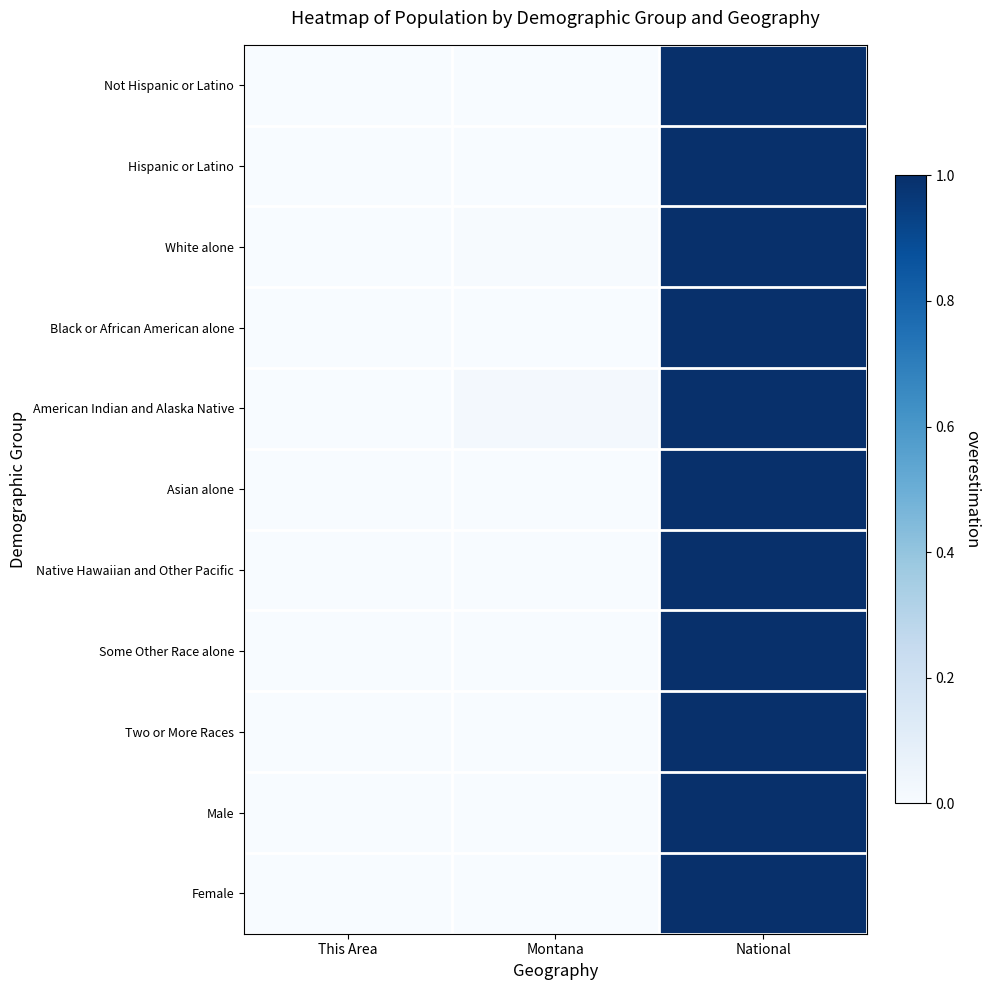

Which label corresponds to the smallest value in the chart?

This Area